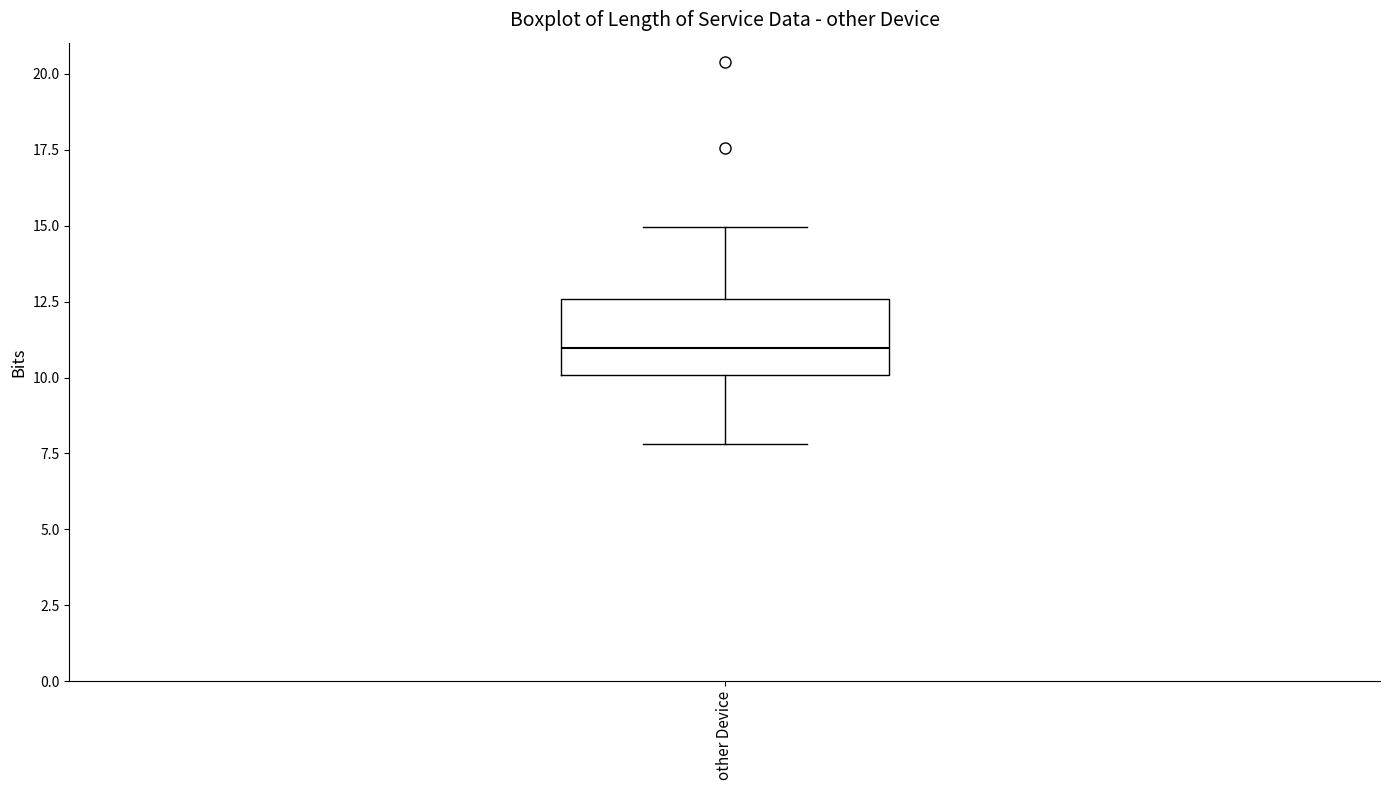

Transcribe this box plot: give where the median line is, the range the box spans, and where the two whiskers end, as read against the y-axis. The values are not printed on the chart, so give them approximately, as read against the axis.

median 11.0, box 10.0 to 12.5, whiskers 8.0 to 15.0